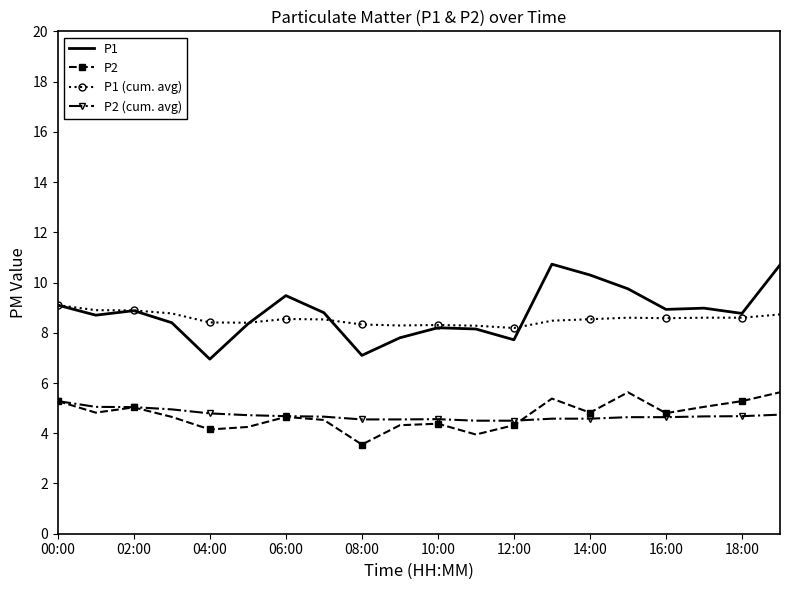

Which series has the largest range (max minus min)?

P1